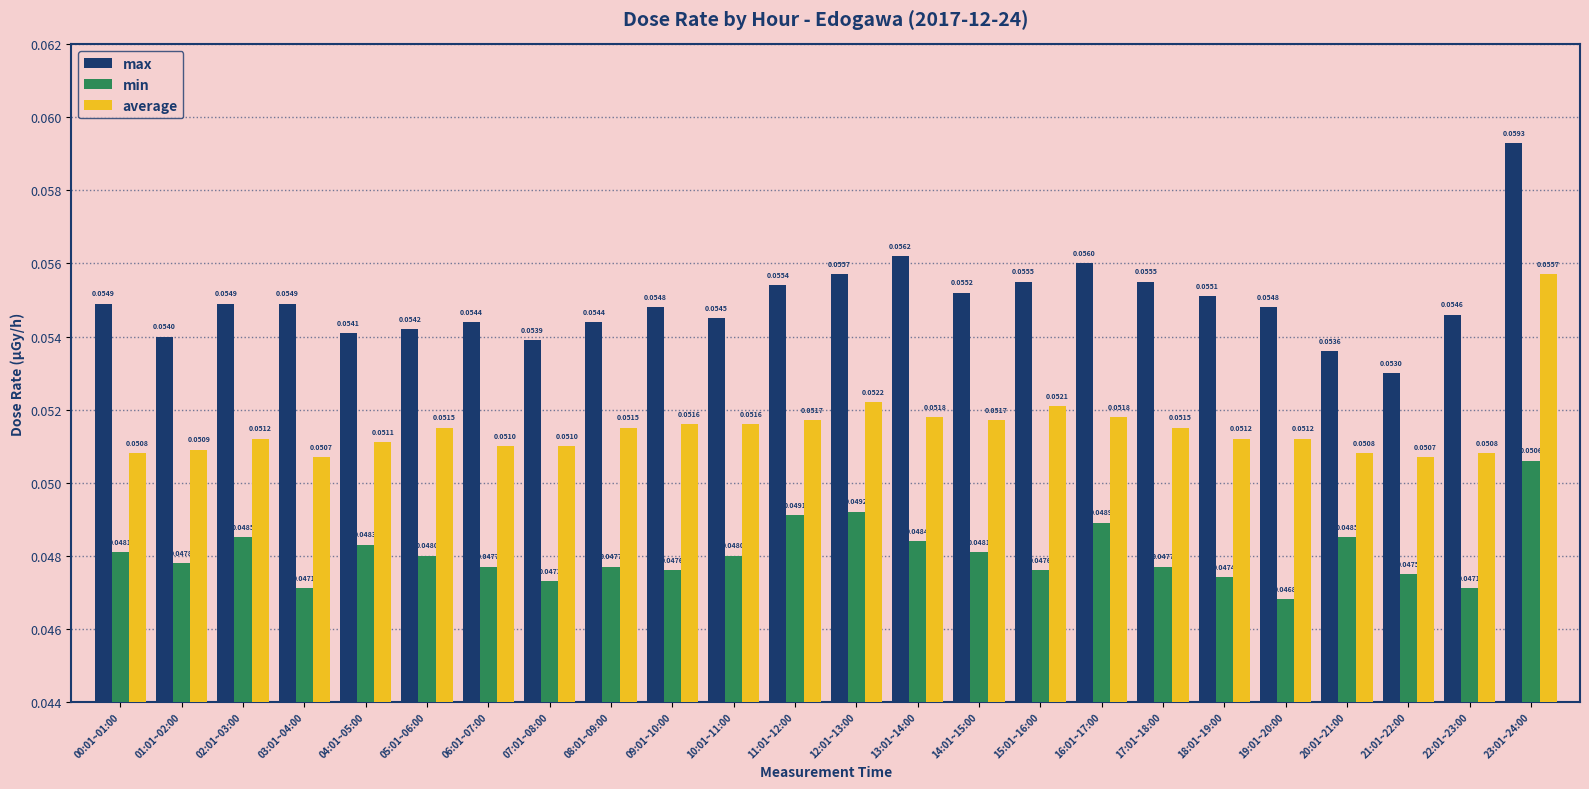

What are all the series names shown in the legend?

max, min, average